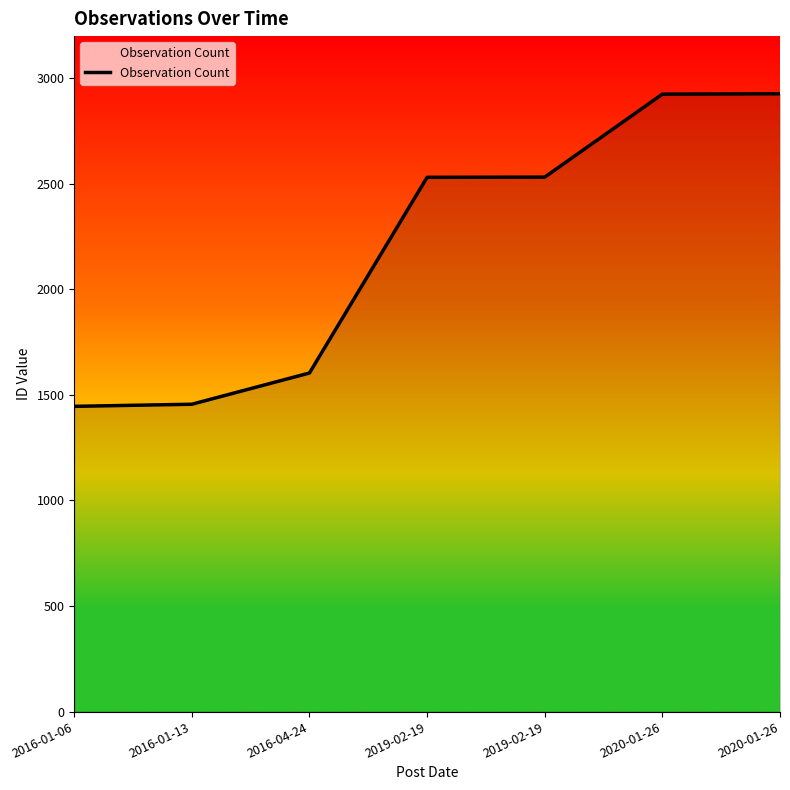

List the labels in order of value, largest first.

2020-01-26, 2020-01-26, 2019-02-19, 2019-02-19, 2016-04-24, 2016-01-13, 2016-01-06